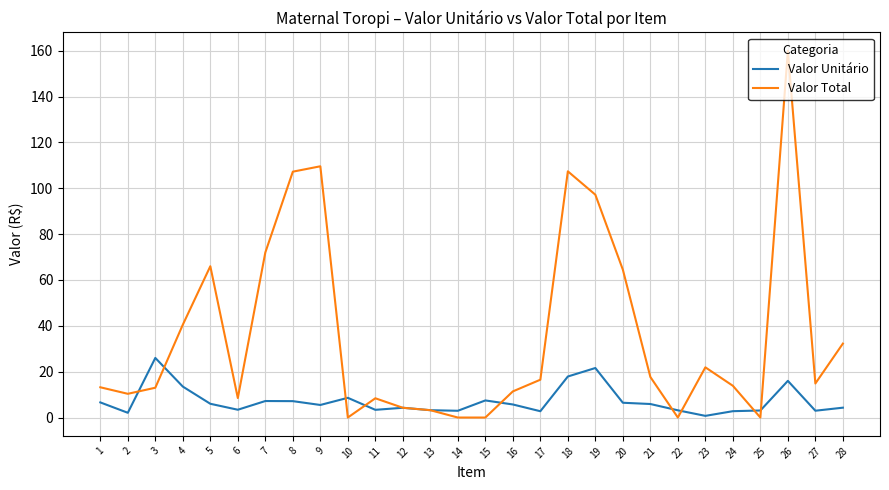

What are all the series names shown in the legend?

Valor Unitário, Valor Total